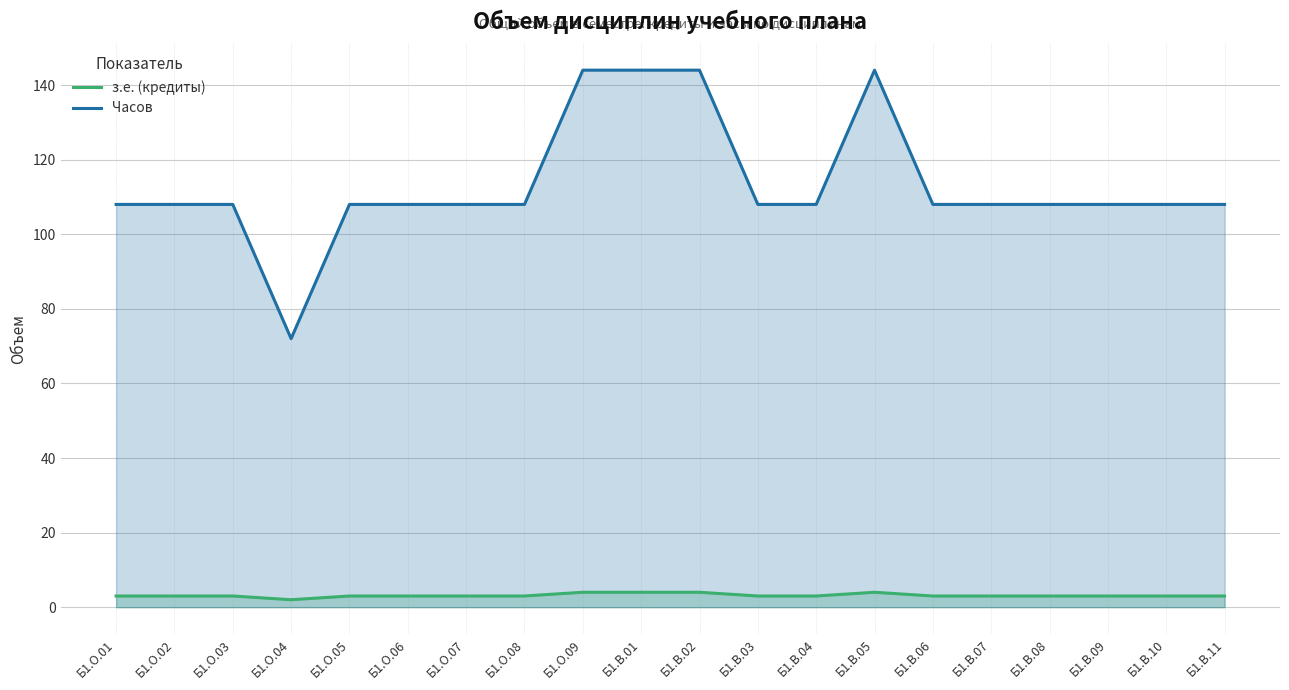

What is the sum of all з.е. (кредиты) values?

63